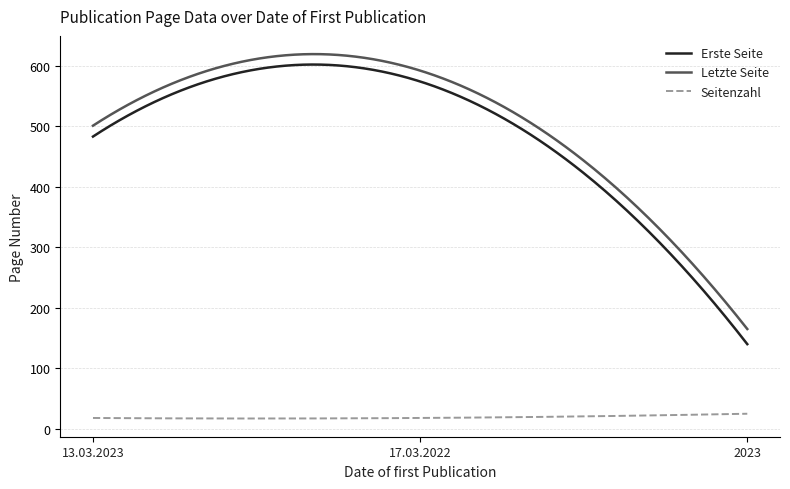

Count the number of categories in the chart.

300